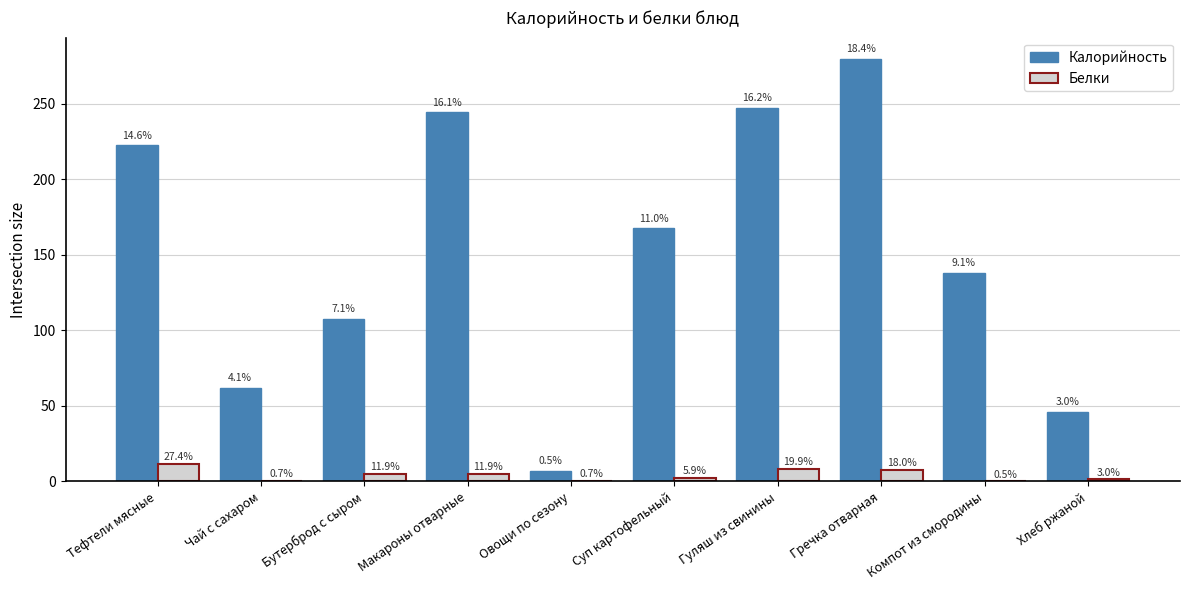

Is the value of Белки at Гуляш из свинины greater than the value of Калорийность at Овощи по сезону?

Yes